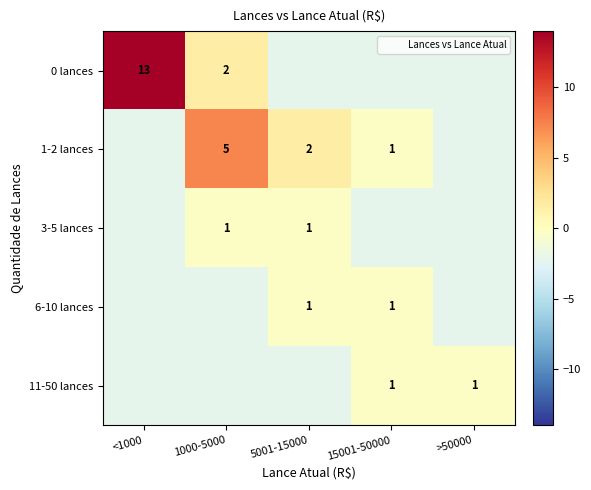

At which category is the sum across all series the highest?

<1000